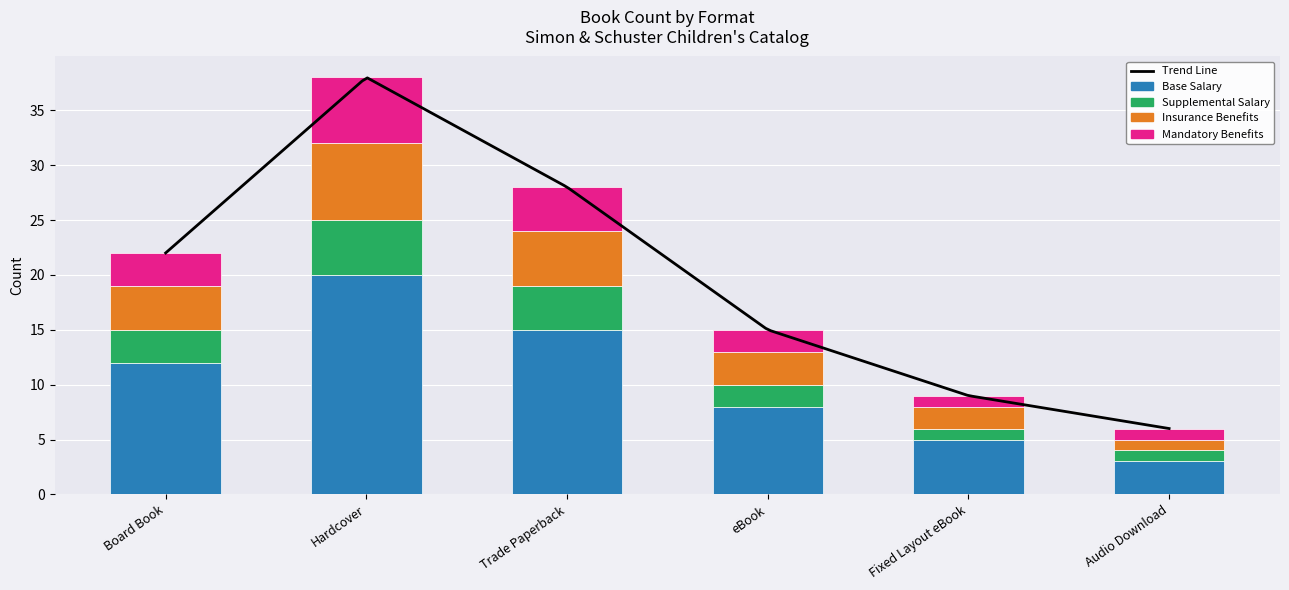

What is the spread (max minus min) of values at eBook?

6